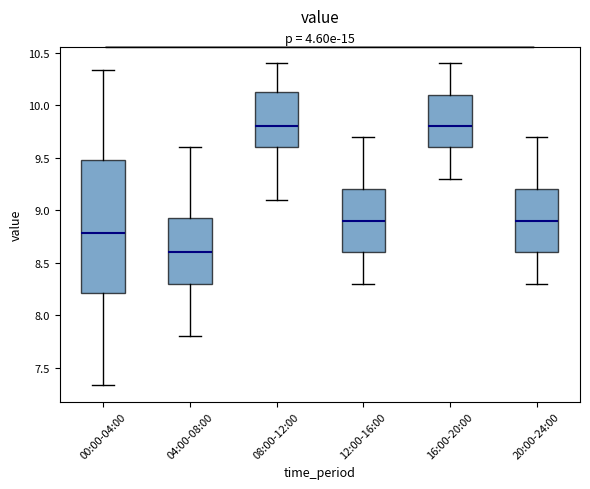

Comparing the boxes themselves (not the whiskers), which one is the tallest?

00:00-04:00